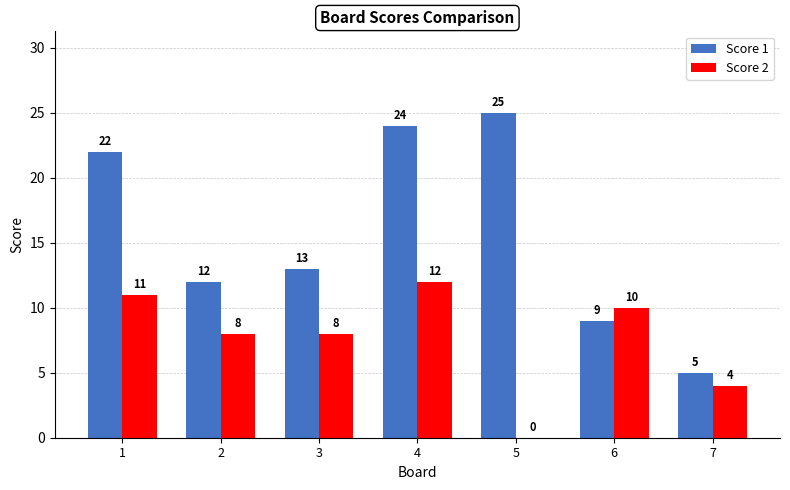

Which label corresponds to the largest value in the chart?

5